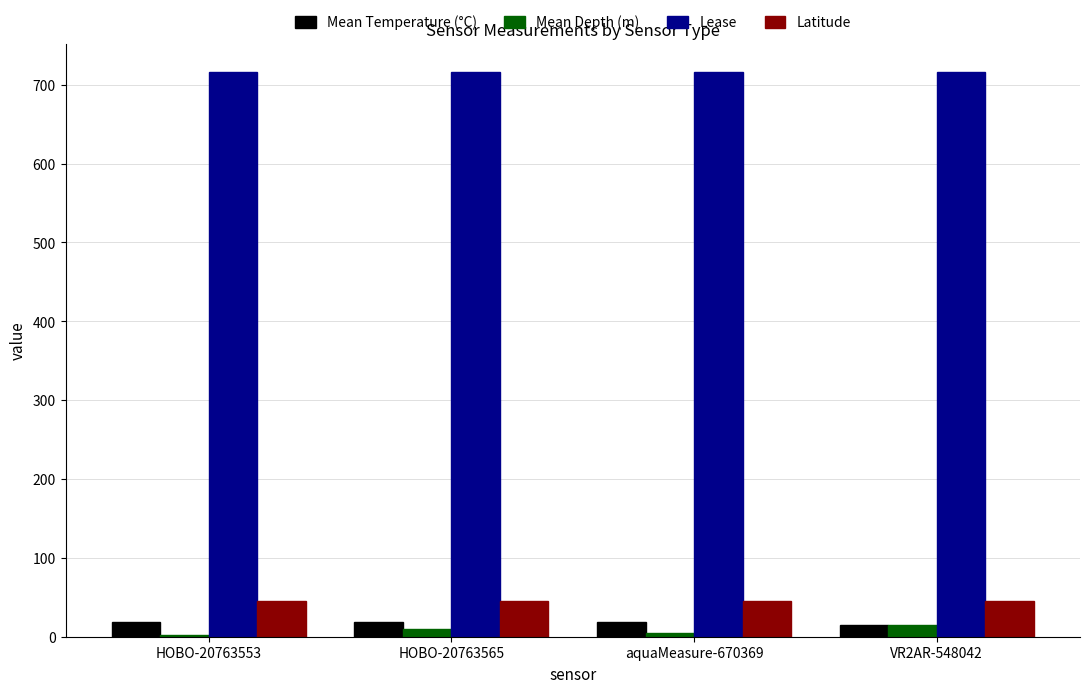

Is it true that Latitude equals 45.5 at HOBO-20763553?

True